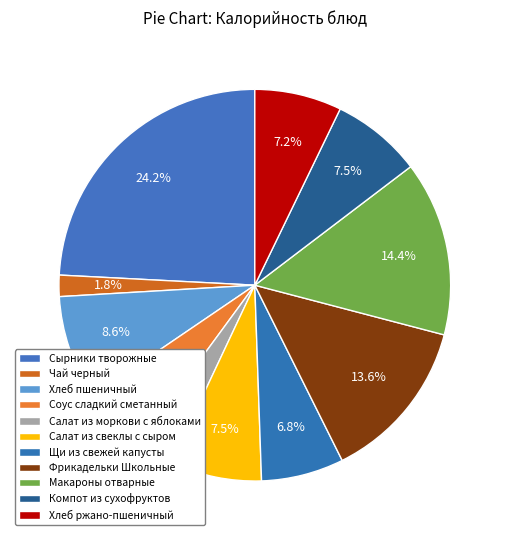

Does any single category account for the majority?

No